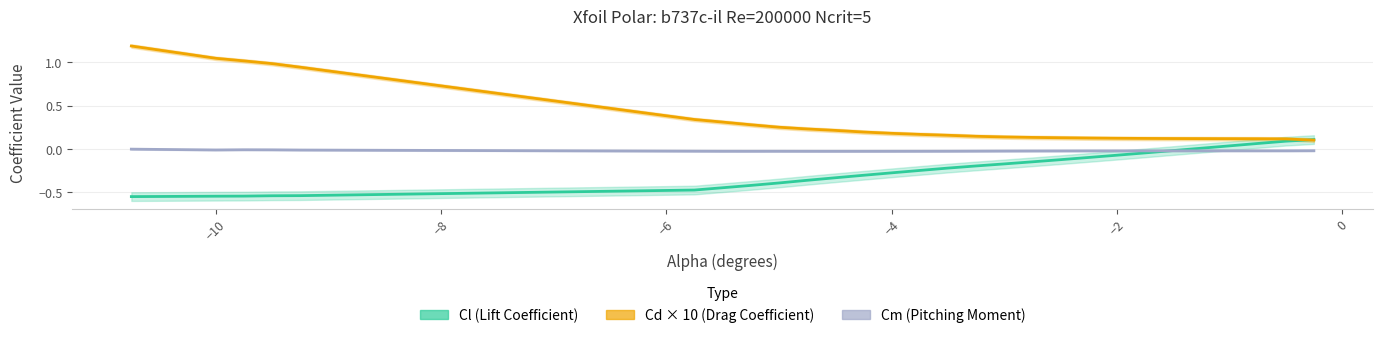

Which series ends up on top after the final intersection of Cd × 10 (Drag Coefficient) and Cl (Lift Coefficient)?

Cl (Lift Coefficient)